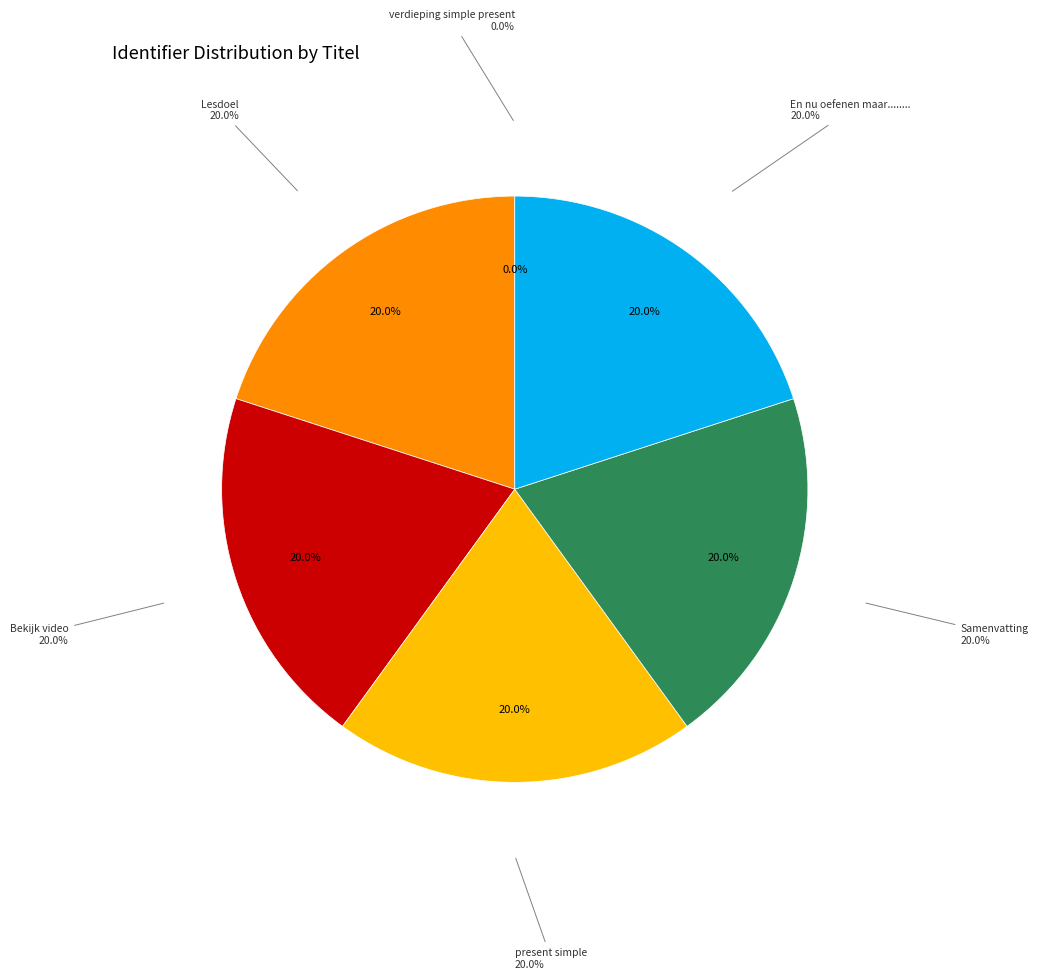

To the nearest percent, what portion does present simple represent?

20%